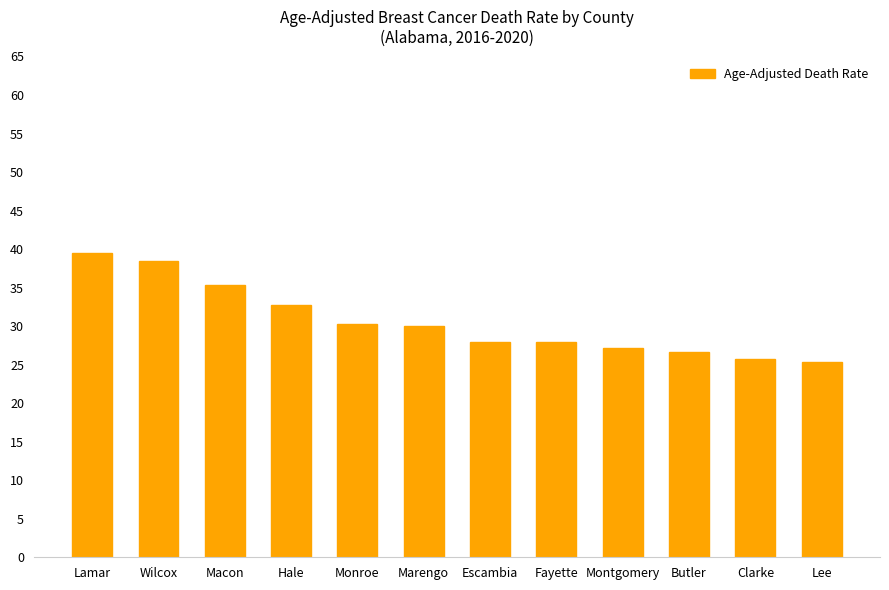

What is the sum of the values at Escambia and Monroe?

58.3